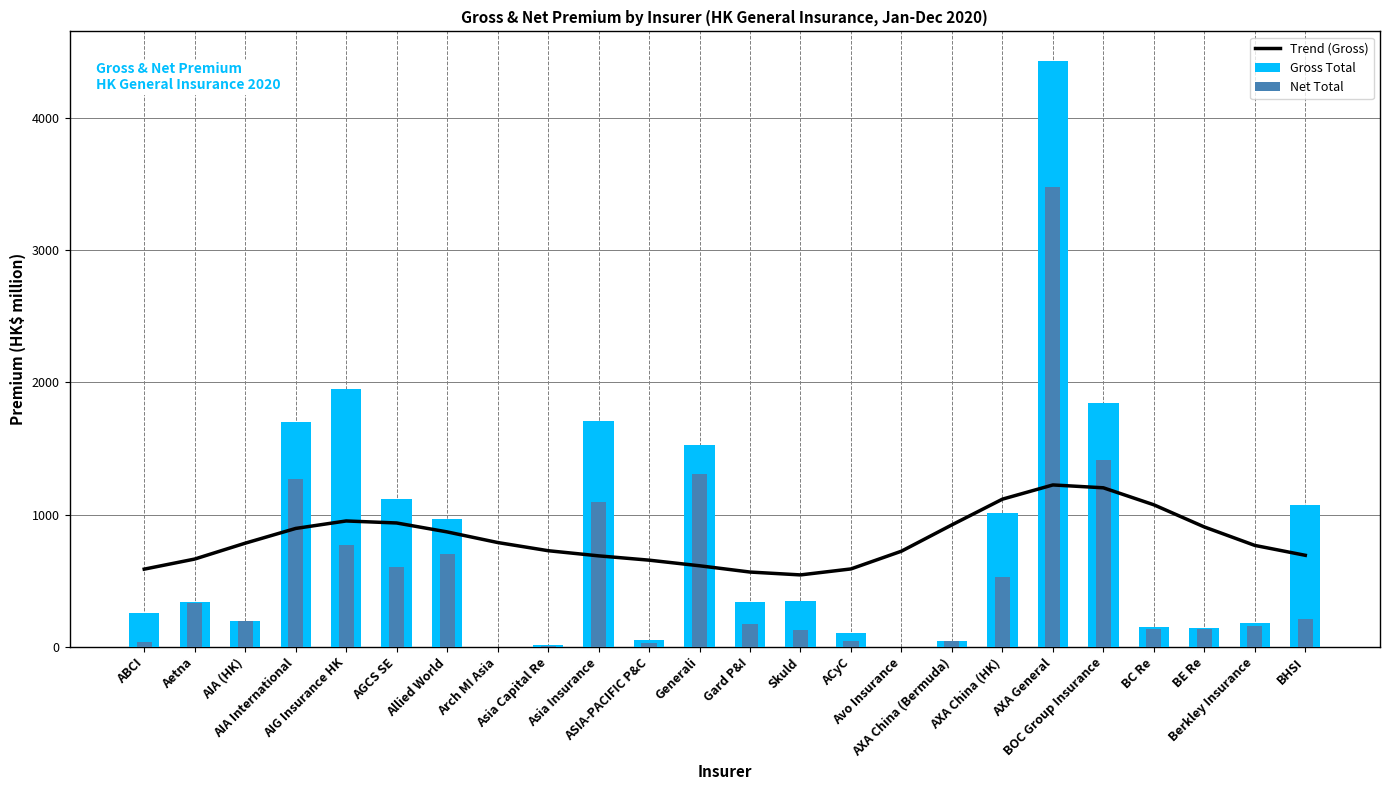

What is the difference between the Gross Total values at BHSI and BE Re?

929.6